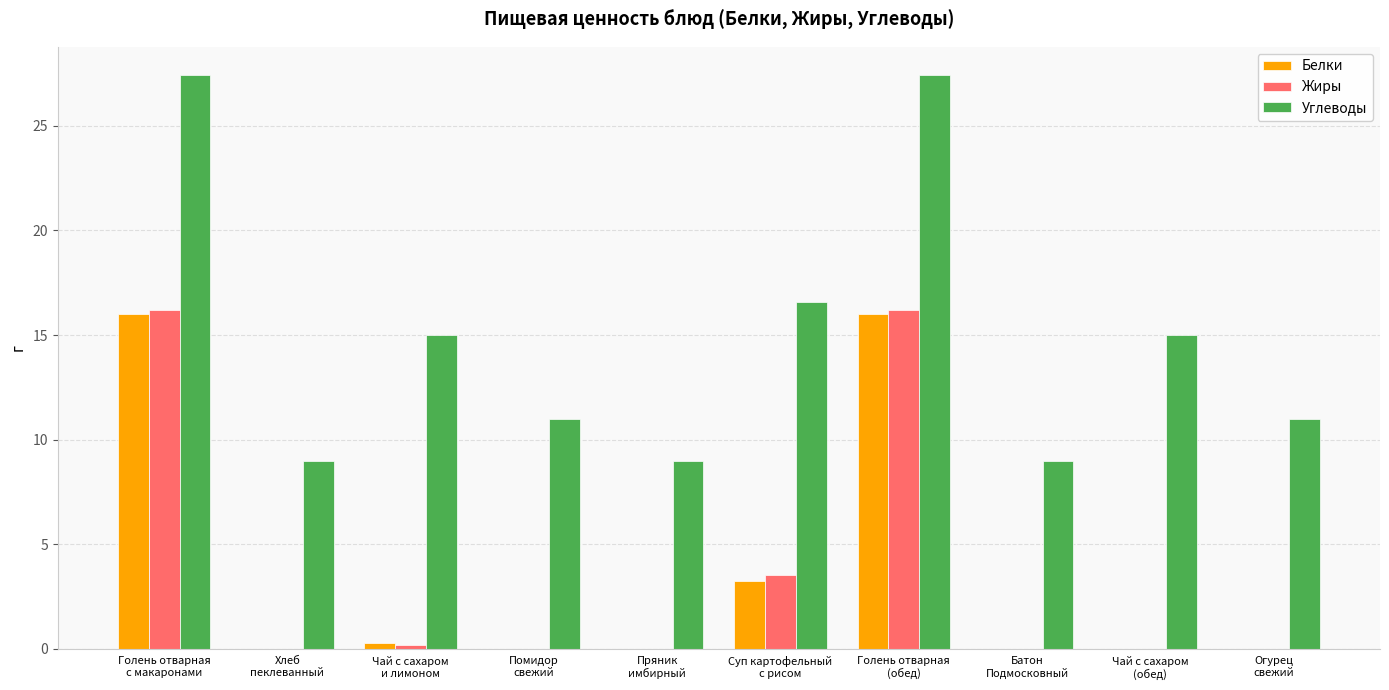

What is the highest value of the Жиры series?

16.2